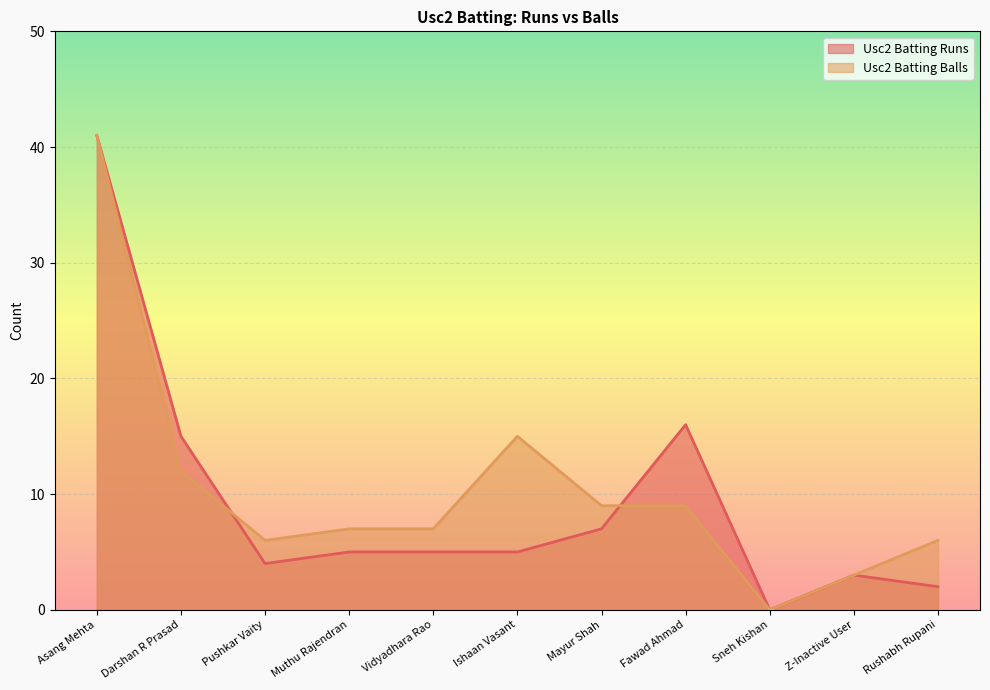

Which label corresponds to the smallest value in the chart?

Sneh Kishan